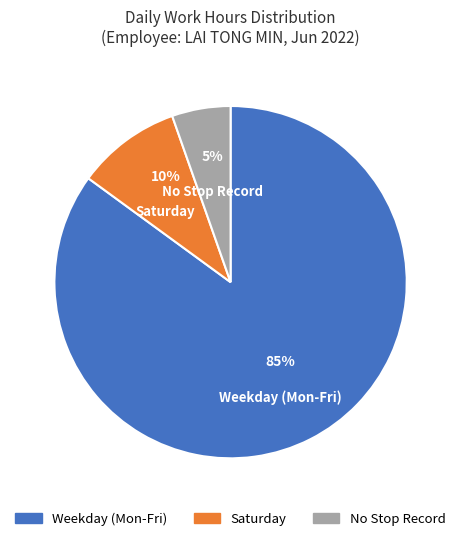

To the nearest percent, what is the average slice percentage?

33%